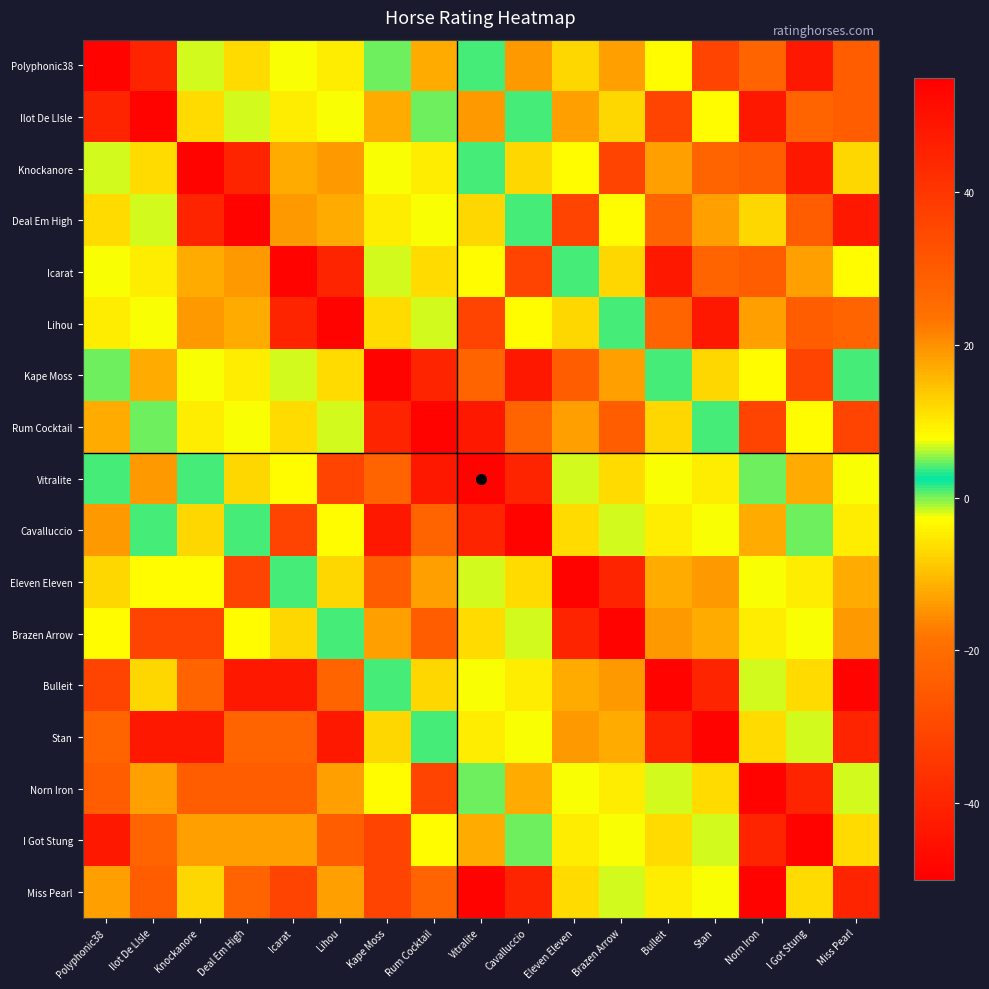

What is the difference between the highest and lowest values at Stan?

97.0